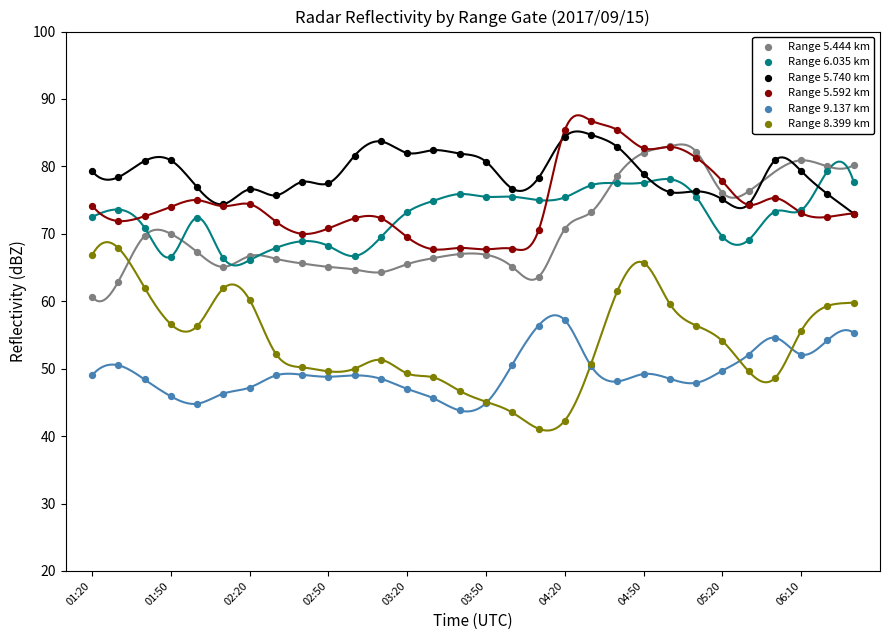

Is the value of Range 5.444 km at 01:20 greater than the value of Range 9.137 km at 03:20?

Yes